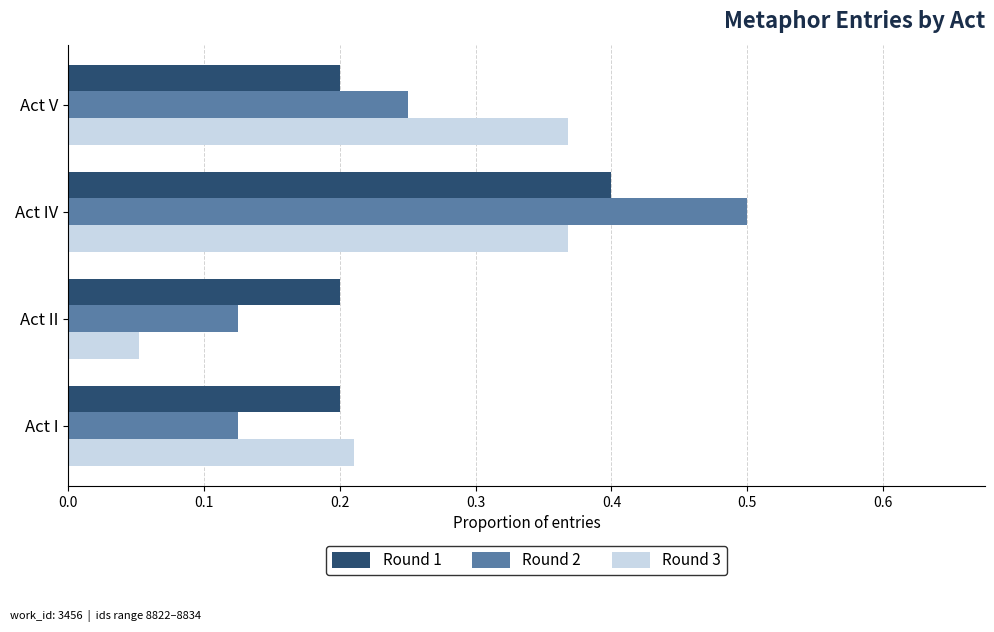

What is the total value across all series at Act IV?

1.3